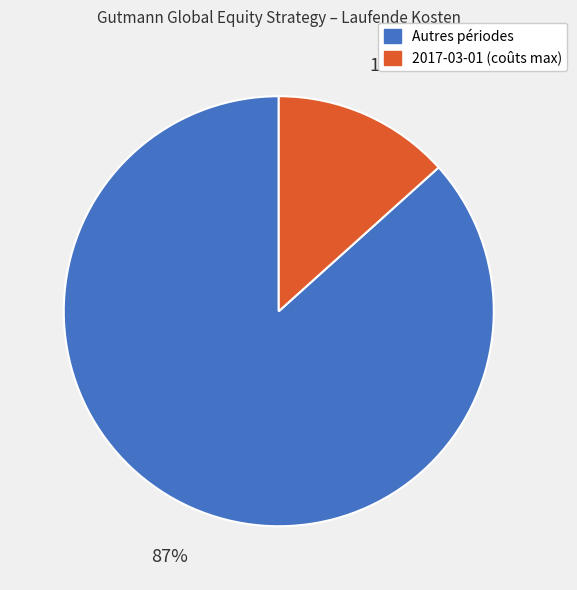

Is there any slice that represents more than half of the pie?

Yes